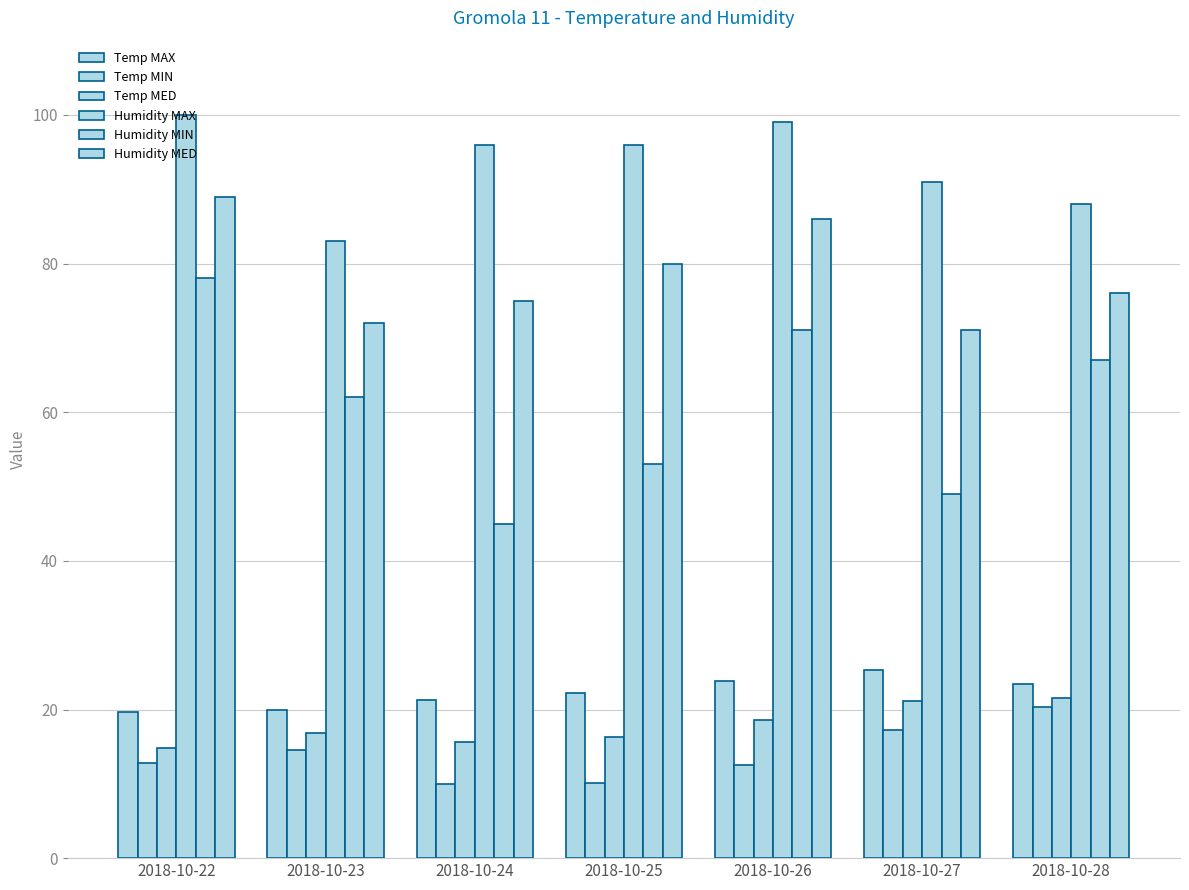

Rank the series at 2018-10-28 from lowest to highest value.

Temp MIN, Temp MED, Temp MAX, Humidity MIN, Humidity MED, Humidity MAX